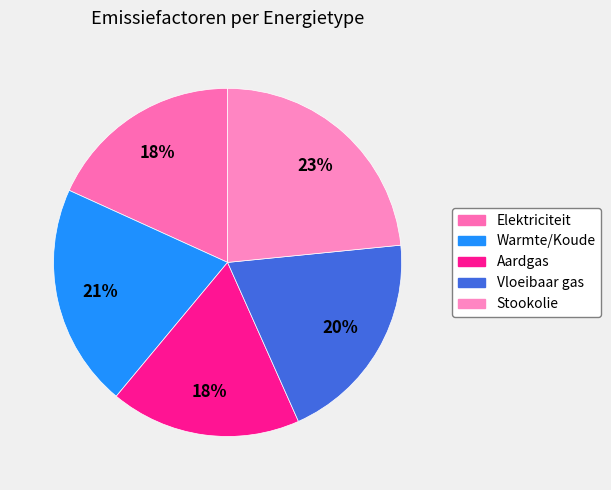

True or false: Vloeibaar gas accounts for 20% of the total.

True